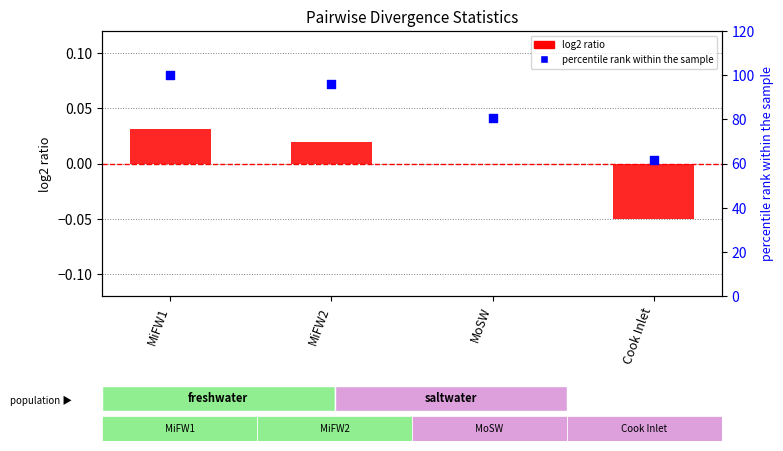

Which series has the largest Y range (max minus min)?

percentile rank within the sample